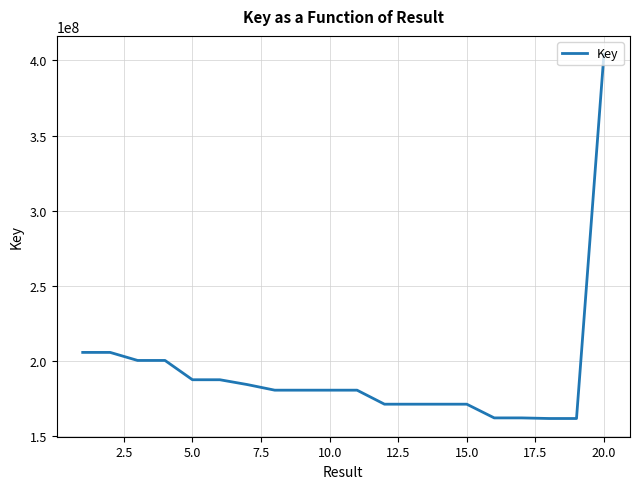

What is the minimum value shown in the chart?

161574401